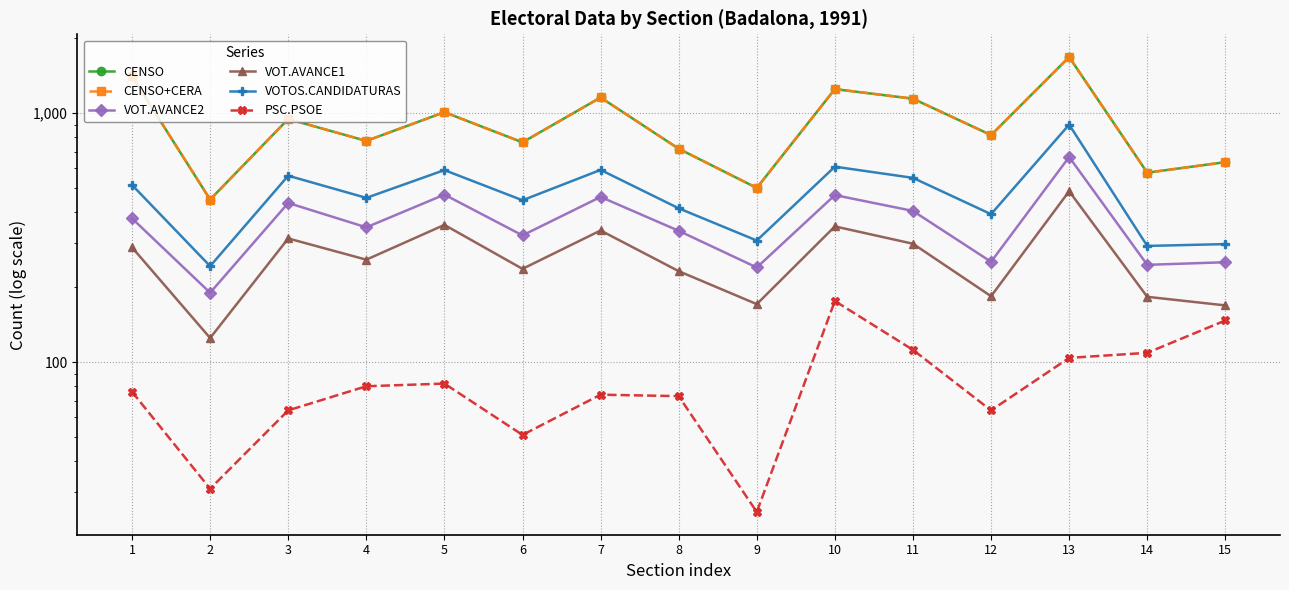

Where is the first local minimum for PSC.PSOE?

2